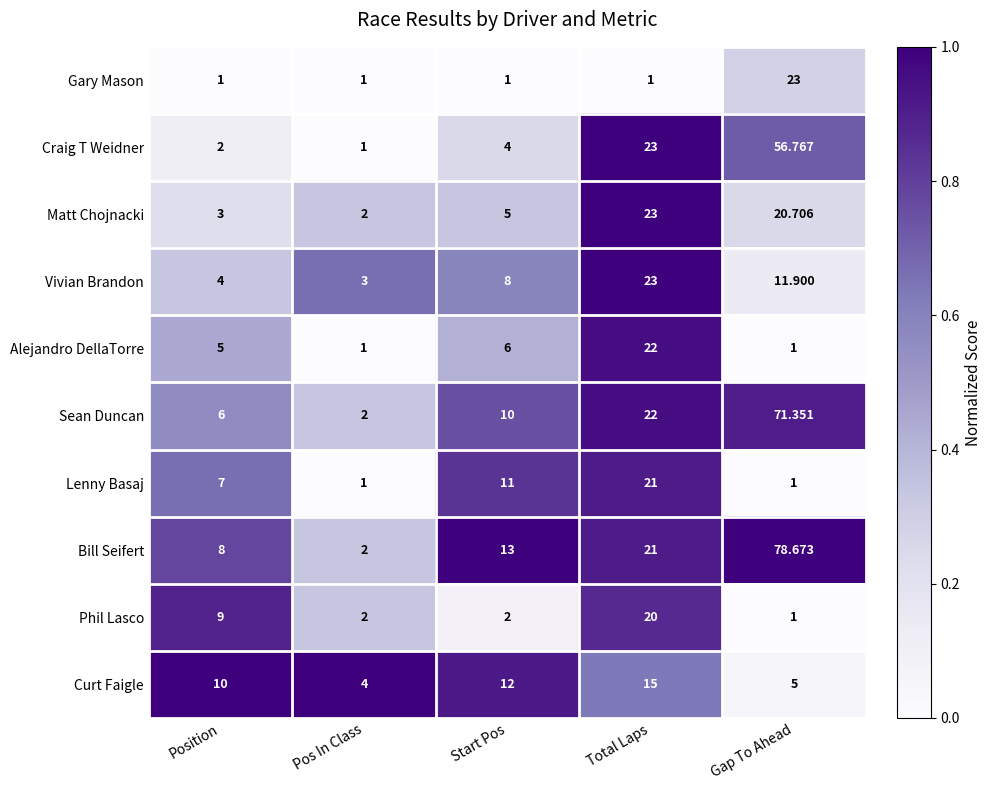

At which category is the sum across all series the highest?

Gap To Ahead